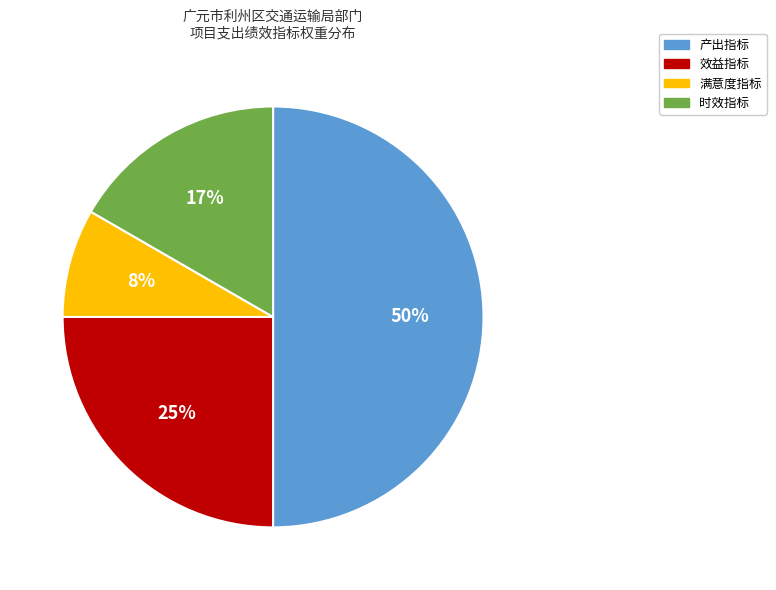

To the nearest percent, what is the average slice percentage?

25%